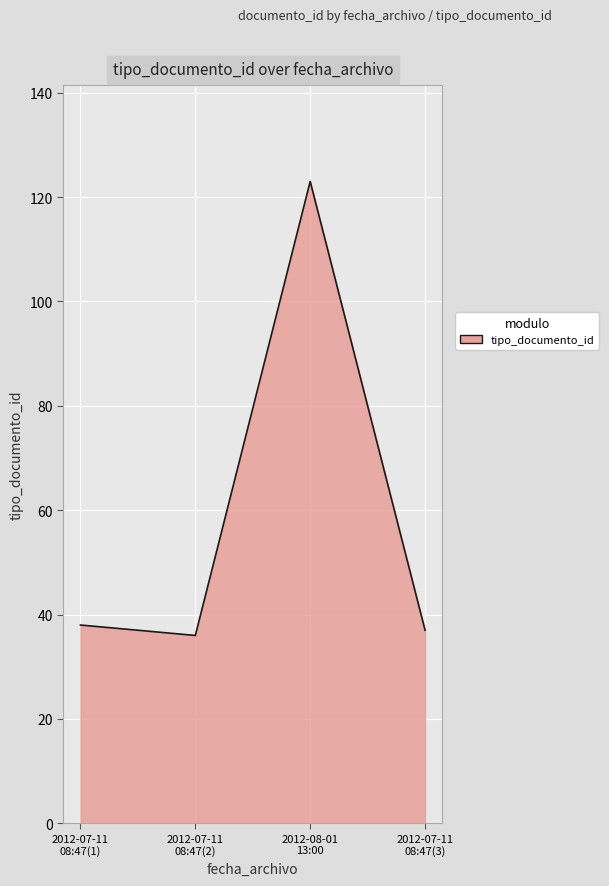

What is the difference between the maximum and second lowest values?

86